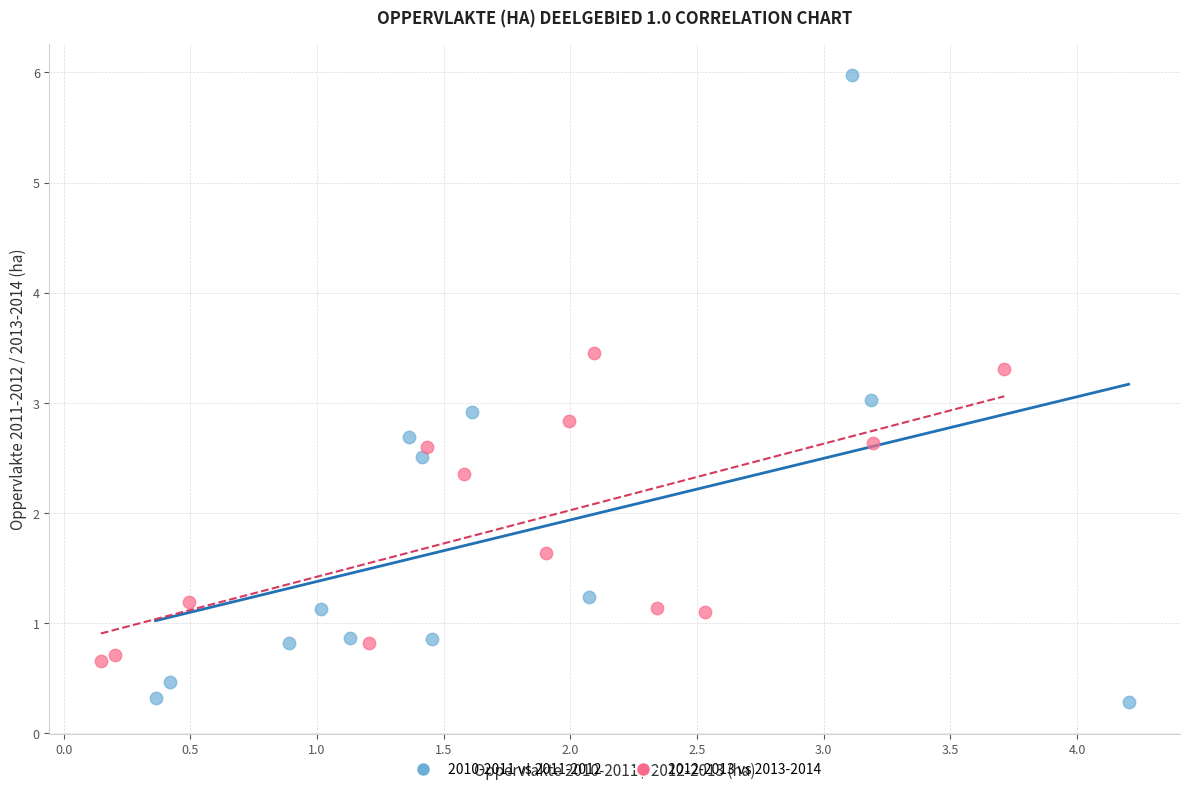

Which series has the widest spread of Y values?

2010-2011 vs 2011-2012